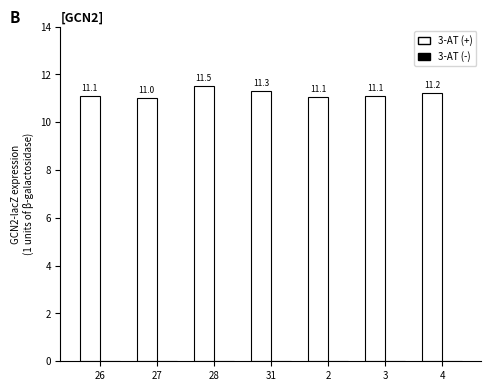

Reading right to left, what are all the values shown in this chart?

4=11.2	3=11.1	2=11.1	31=11.3	28=11.5	27=11.0	26=11.1